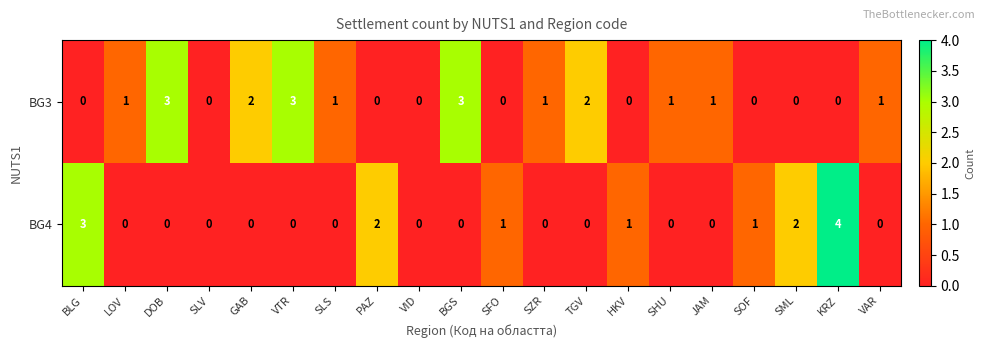

What is the difference between the maximum and minimum values in the BG3 series?

3